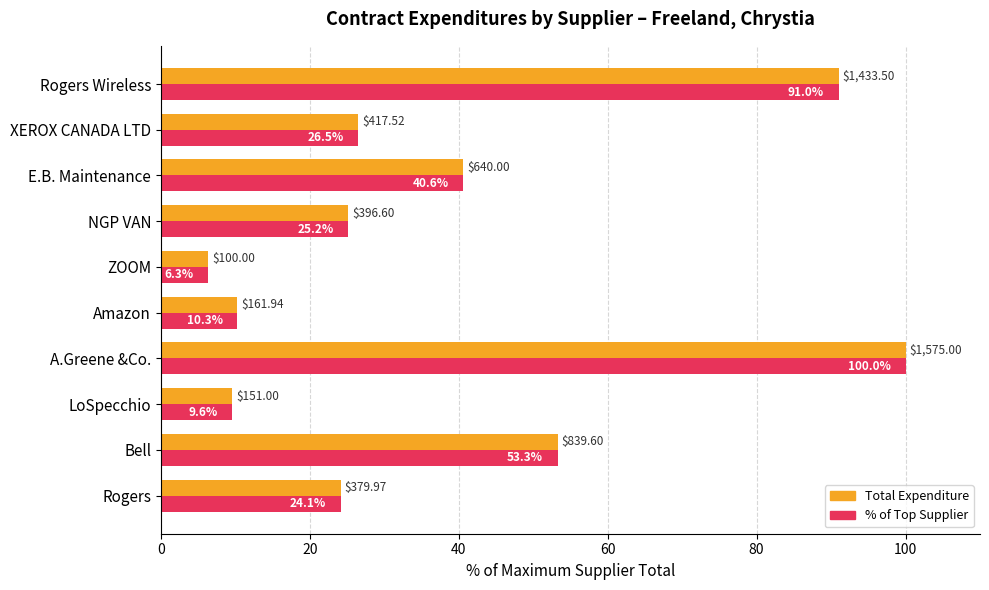

At which category does the chart reach its minimum across all series?

ZOOM